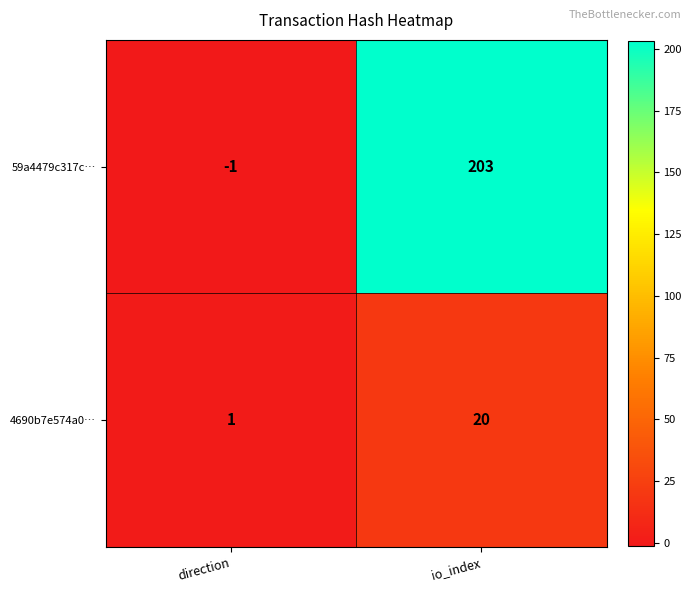

Rank the categories by 4690b7e574a0… value from highest to lowest.

io_index, direction